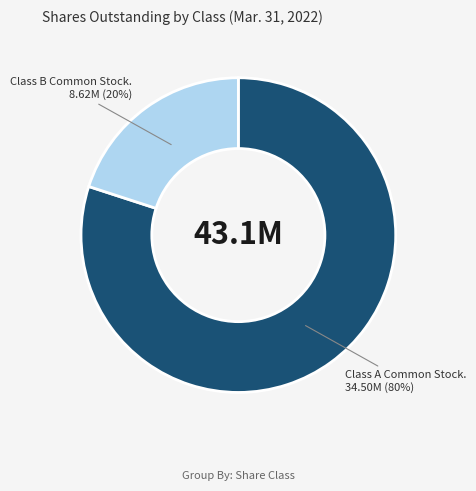

Does any single category account for the majority?

Yes